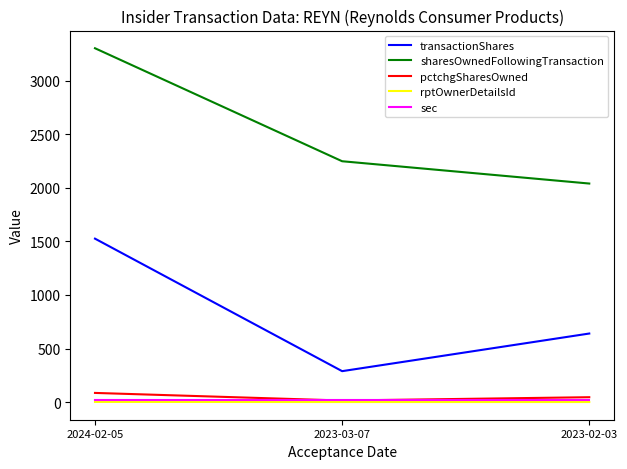

Which series has the largest total across all categories?

sharesOwnedFollowingTransaction